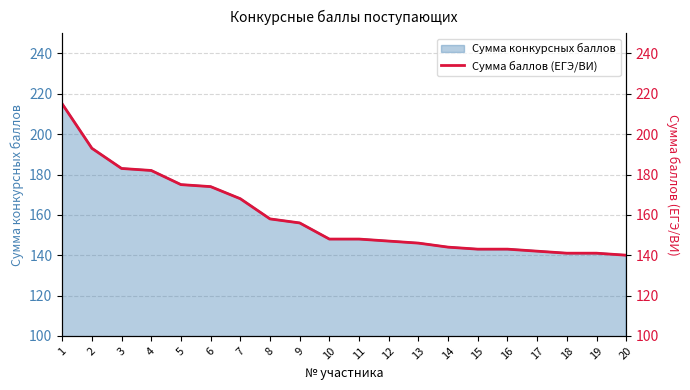

What is the smallest value displayed?

140